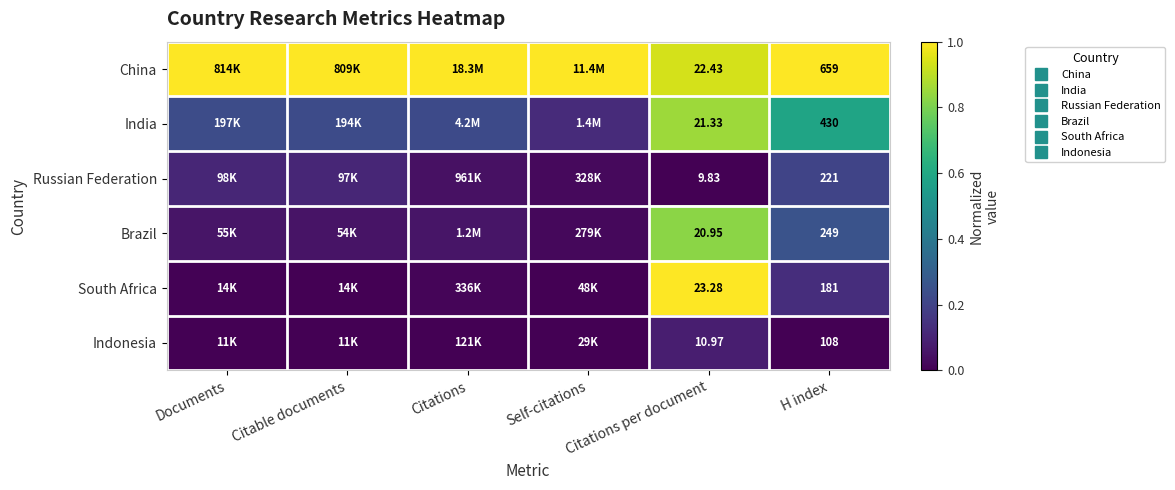

Is the value of China at H index greater than the value of Brazil at Citations?

Yes